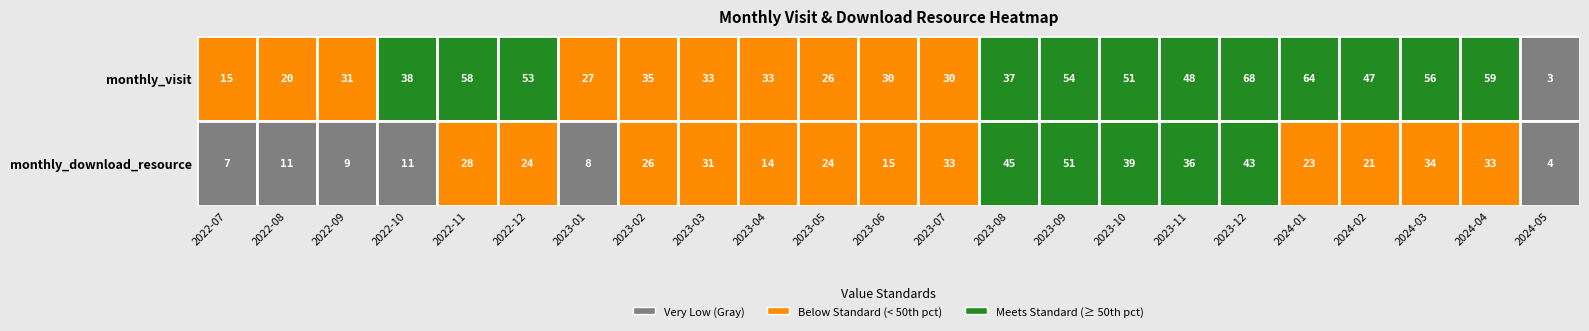

What is the difference between the 2022-11 values at 1 and 0?

30